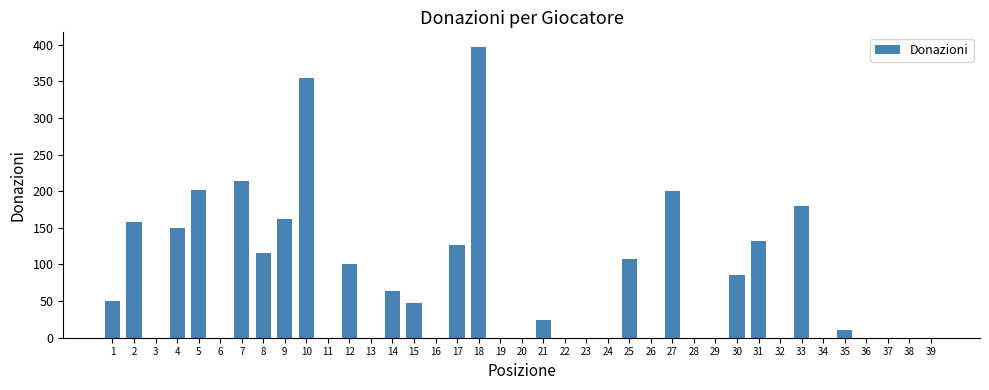

What is the change in value from 4 to 34?

-150